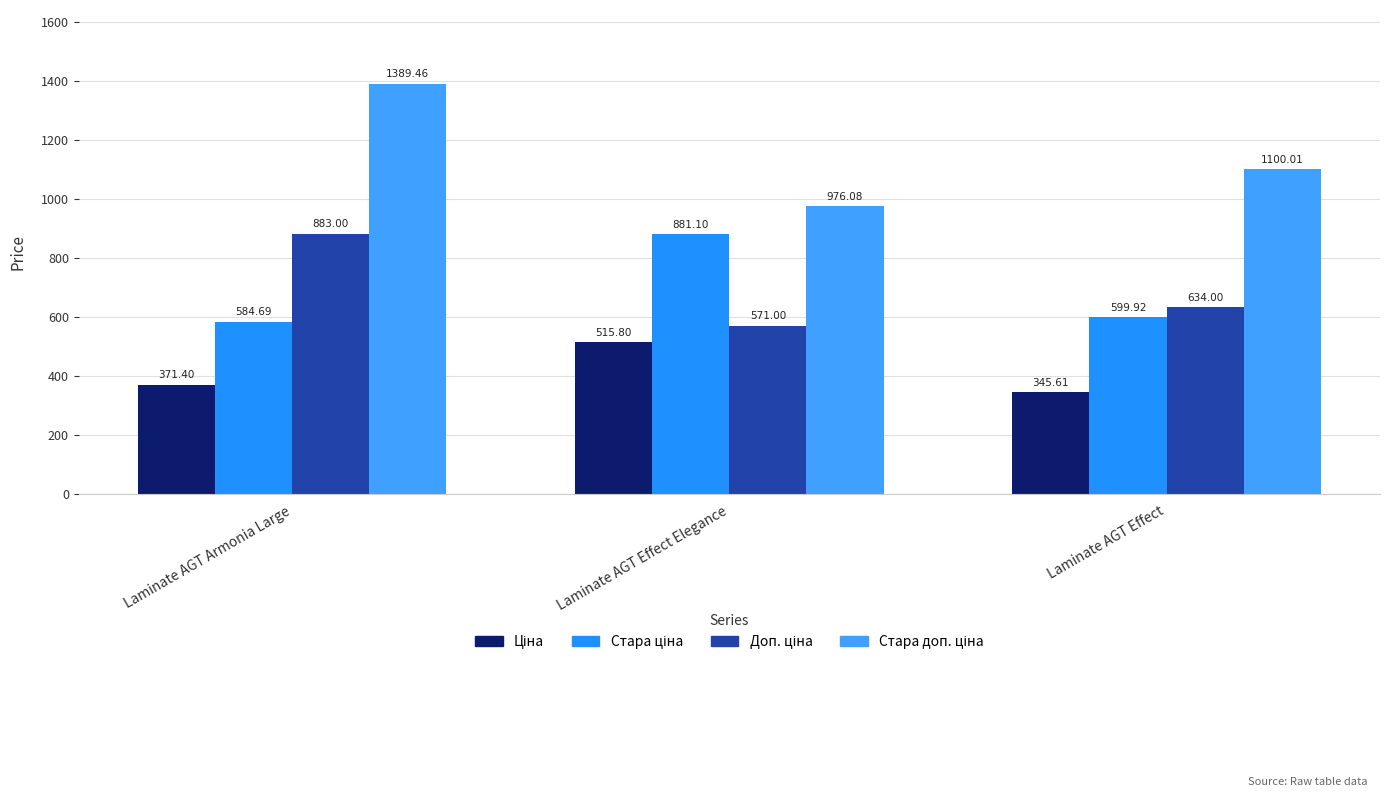

How many bars are there in total?

12